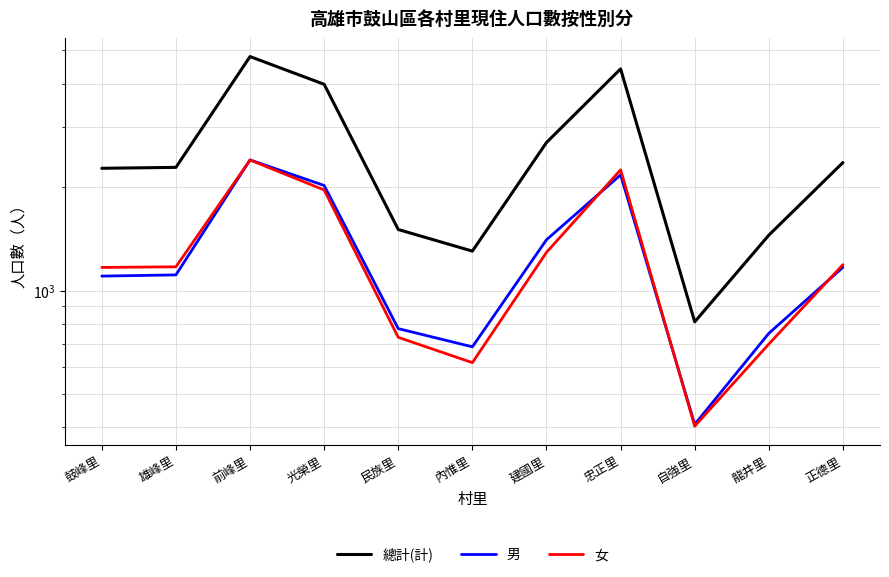

What is the difference between the 女 values at 自強里 and 正德里?

787